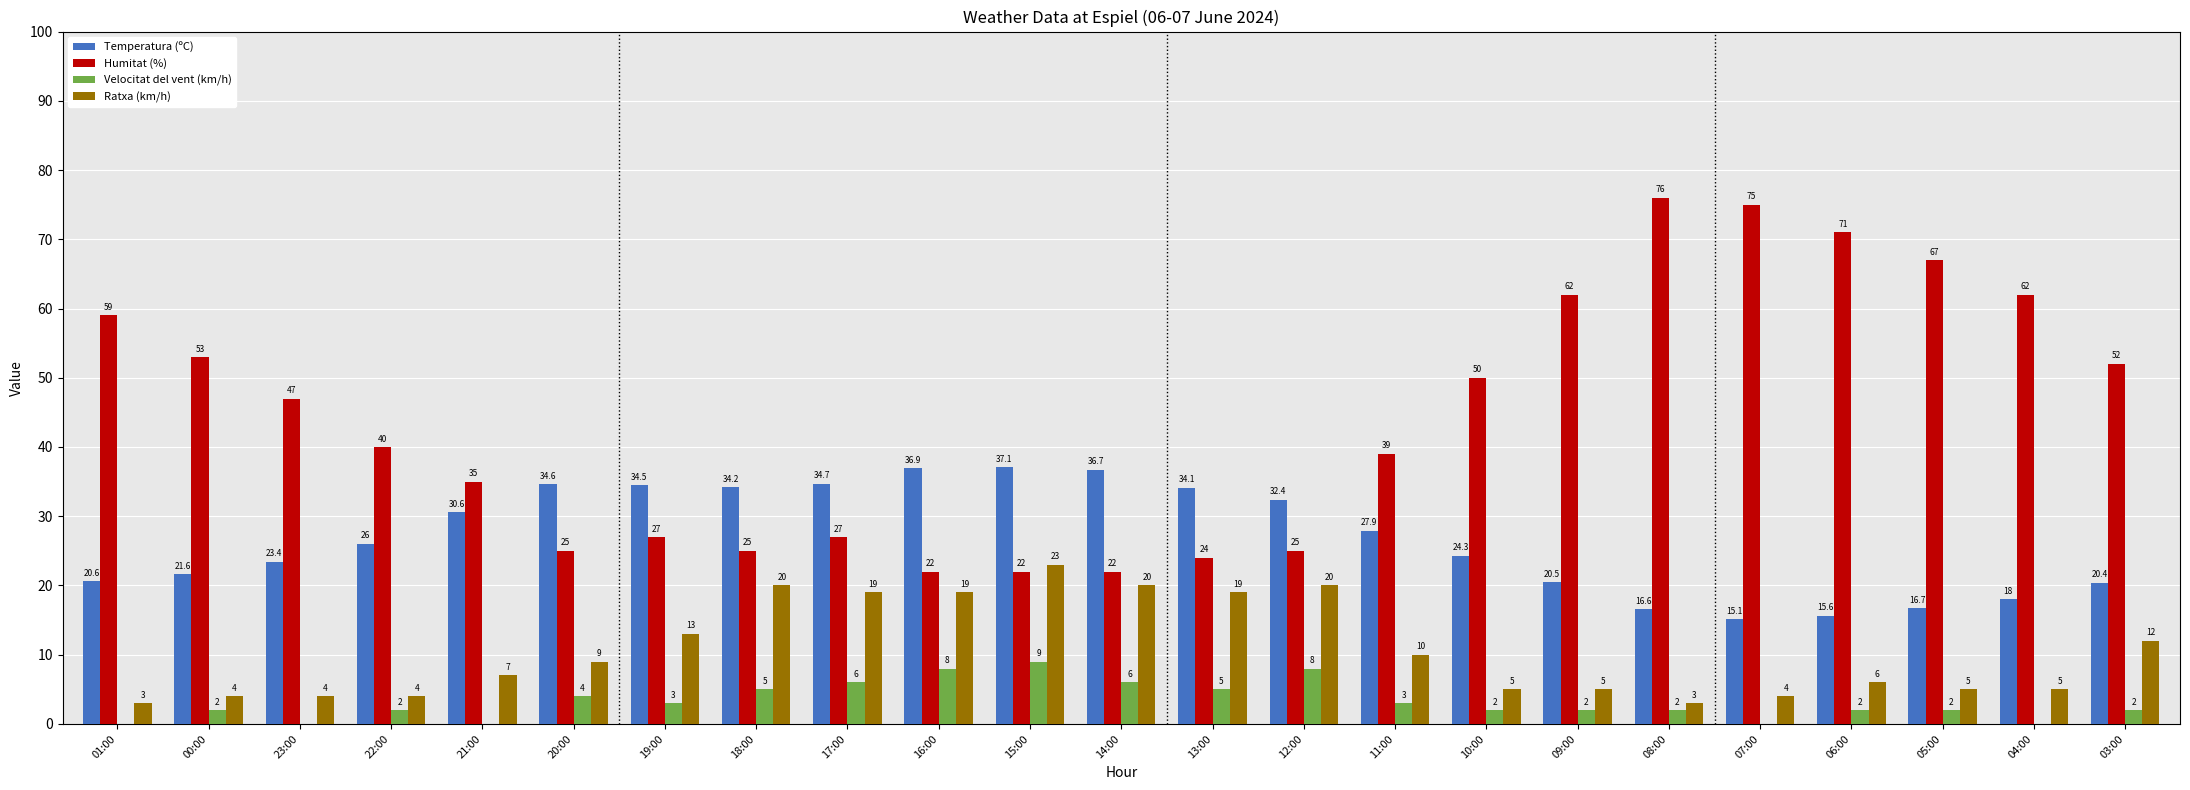

Reading right to left, transcribe all the data shown in this chart.

Temperatura (ºC): 03:00=20.4	04:00=18.0	05:00=16.7	06:00=15.6	07:00=15.1	08:00=16.6	09:00=20.5	10:00=24.3	11:00=27.9	12:00=32.4	13:00=34.1	14:00=36.7	15:00=37.1	16:00=36.9	17:00=34.7	18:00=34.2	19:00=34.5	20:00=34.6	21:00=30.6	22:00=26.0	23:00=23.4	00:00=21.6	01:00=20.6
Humitat (%): 03:00=52.0	04:00=62.0	05:00=67.0	06:00=71.0	07:00=75.0	08:00=76.0	09:00=62.0	10:00=50.0	11:00=39.0	12:00=25.0	13:00=24.0	14:00=22.0	15:00=22.0	16:00=22.0	17:00=27.0	18:00=25.0	19:00=27.0	20:00=25.0	21:00=35.0	22:00=40.0	23:00=47.0	00:00=53.0	01:00=59.0
Velocitat del vent (km/h): 03:00=2.0	04:00=0.0	05:00=2.0	06:00=2.0	07:00=0.0	08:00=2.0	09:00=2.0	10:00=2.0	11:00=3.0	12:00=8.0	13:00=5.0	14:00=6.0	15:00=9.0	16:00=8.0	17:00=6.0	18:00=5.0	19:00=3.0	20:00=4.0	21:00=0.0	22:00=2.0	23:00=0.0	00:00=2.0	01:00=0.0
Ratxa (km/h): 03:00=12.0	04:00=5.0	05:00=5.0	06:00=6.0	07:00=4.0	08:00=3.0	09:00=5.0	10:00=5.0	11:00=10.0	12:00=20.0	13:00=19.0	14:00=20.0	15:00=23.0	16:00=19.0	17:00=19.0	18:00=20.0	19:00=13.0	20:00=9.0	21:00=7.0	22:00=4.0	23:00=4.0	00:00=4.0	01:00=3.0